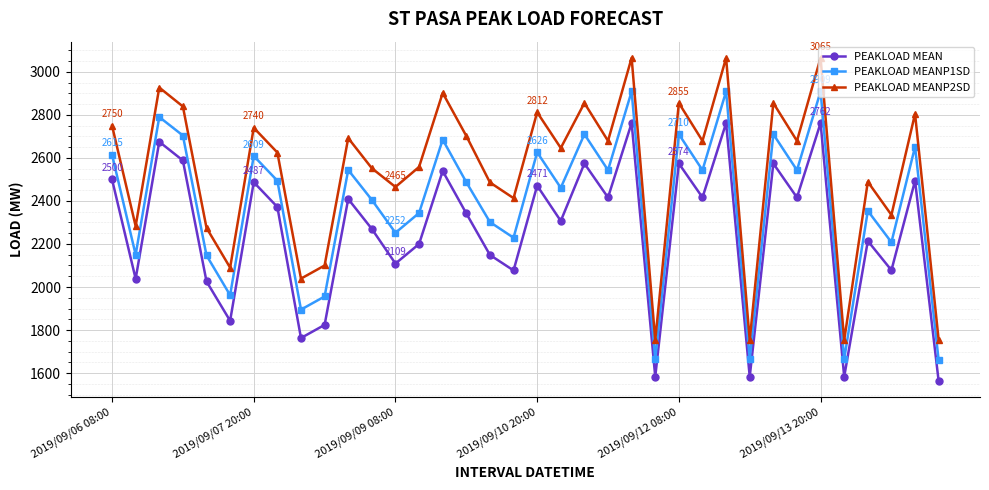

Which series has the largest total across all categories?

PEAKLOAD MEANP2SD